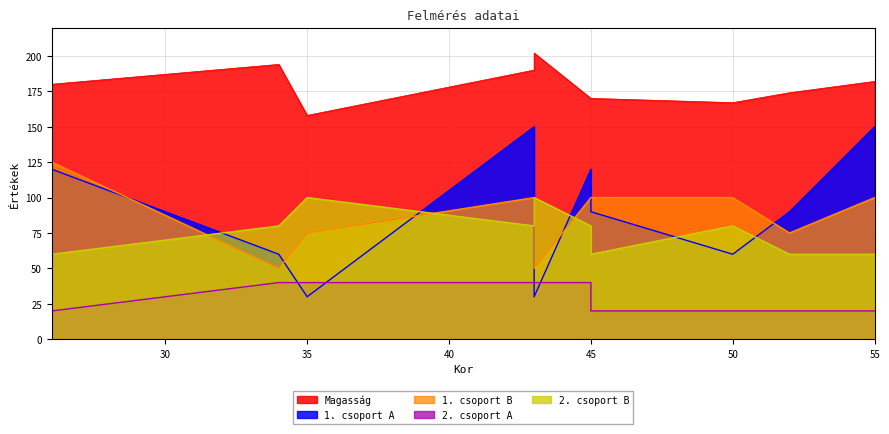

What is the average value of the Magasság series?

179